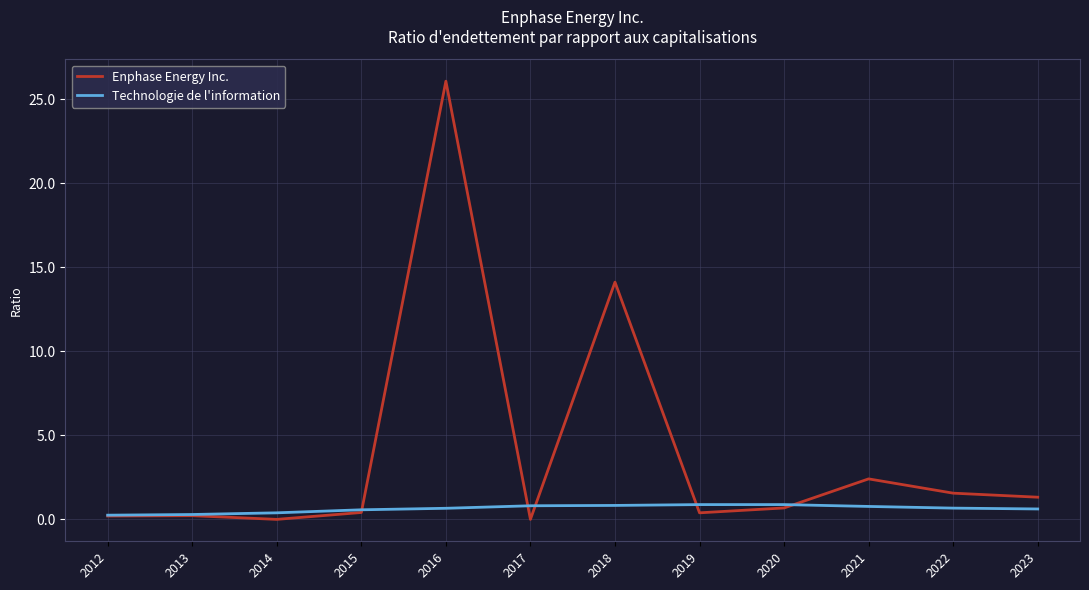

Rank the series by their maximum value, from lowest to highest.

Technologie de l'information, Enphase Energy Inc.